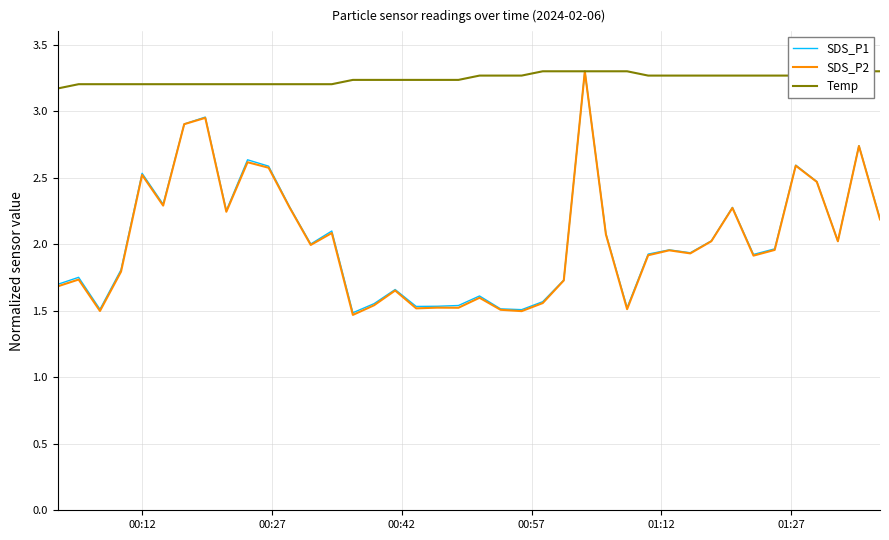

What is the highest value of the SDS_P1 series?

3.3